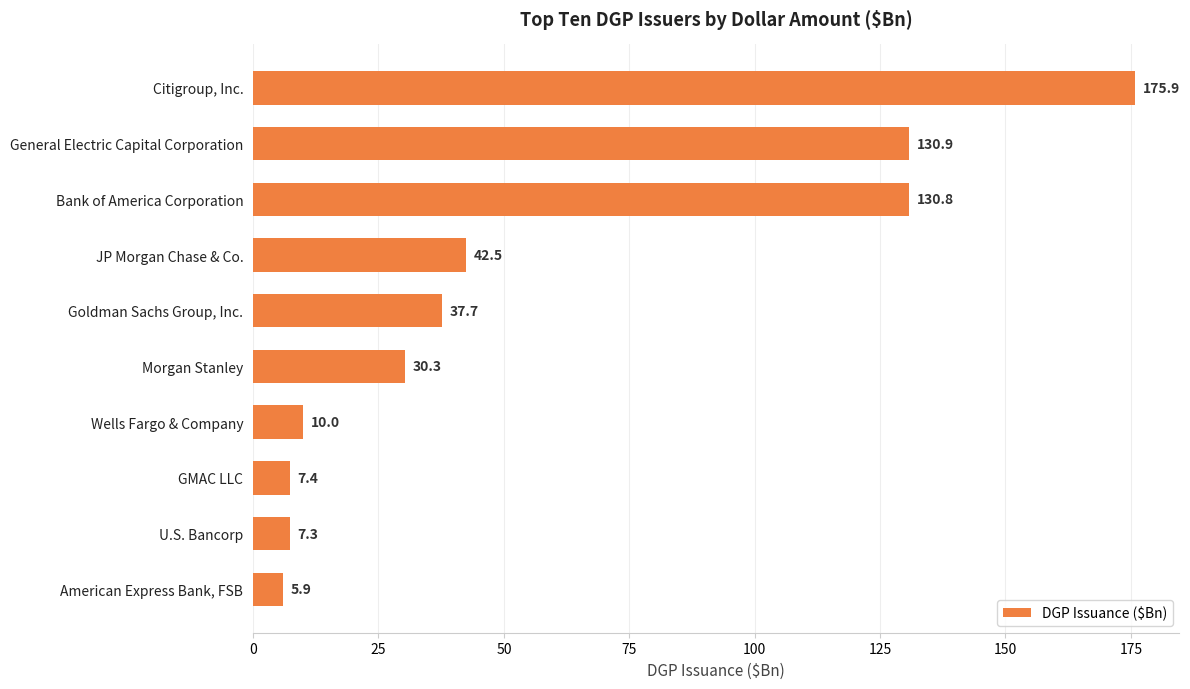

Between Citigroup, Inc. and American Express Bank, FSB, which is larger?

Citigroup, Inc.